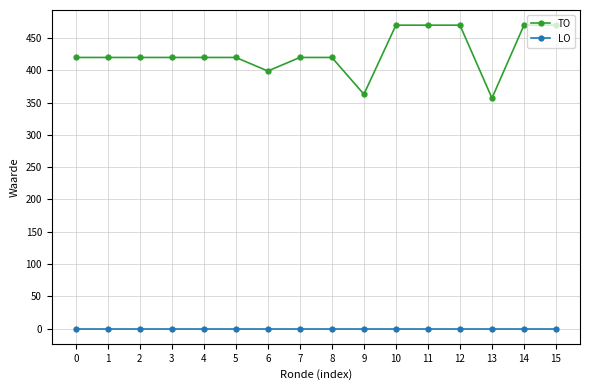

Reading left to right, what are all the values shown in this chart?

TO: 420	420	420	420	420	420	399	420	420	363	470	470	470	357	470	470
LO: 0	0	0	0	0	0	0	0	0	0	0	0	0	0	0	0